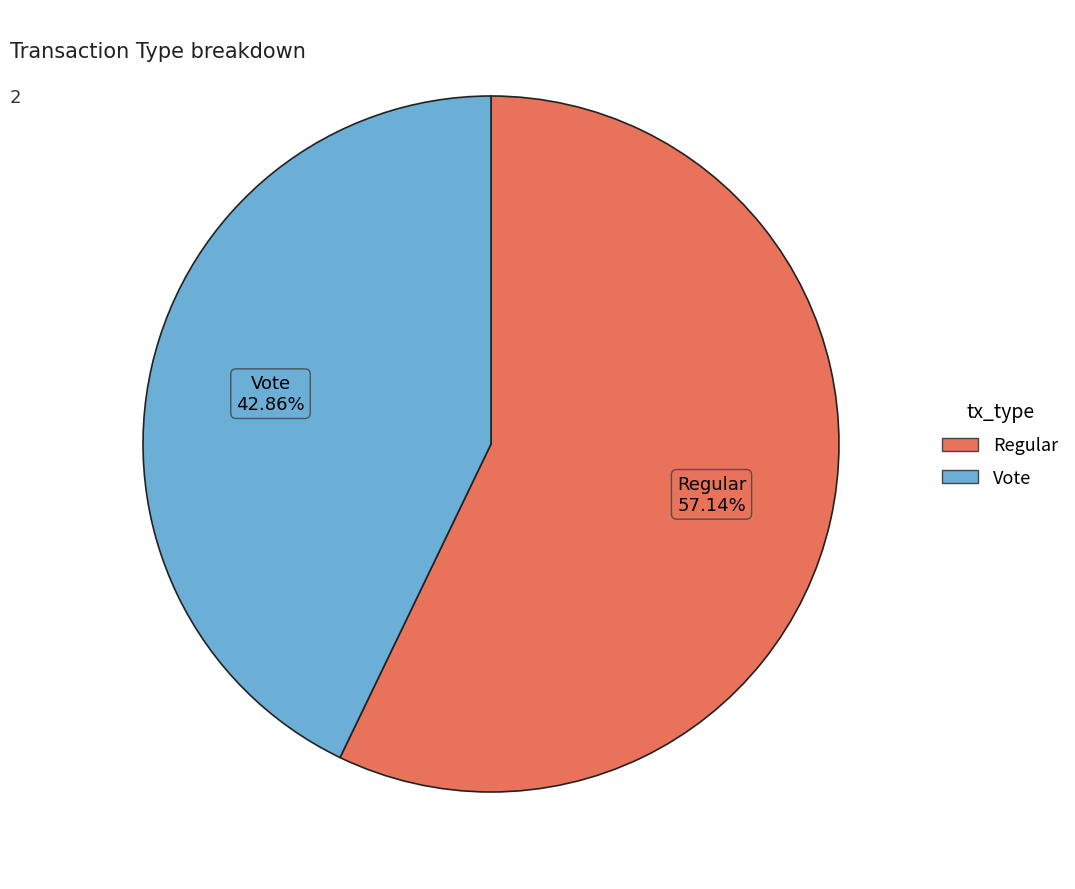

Which has a higher value, Regular or Vote?

Regular